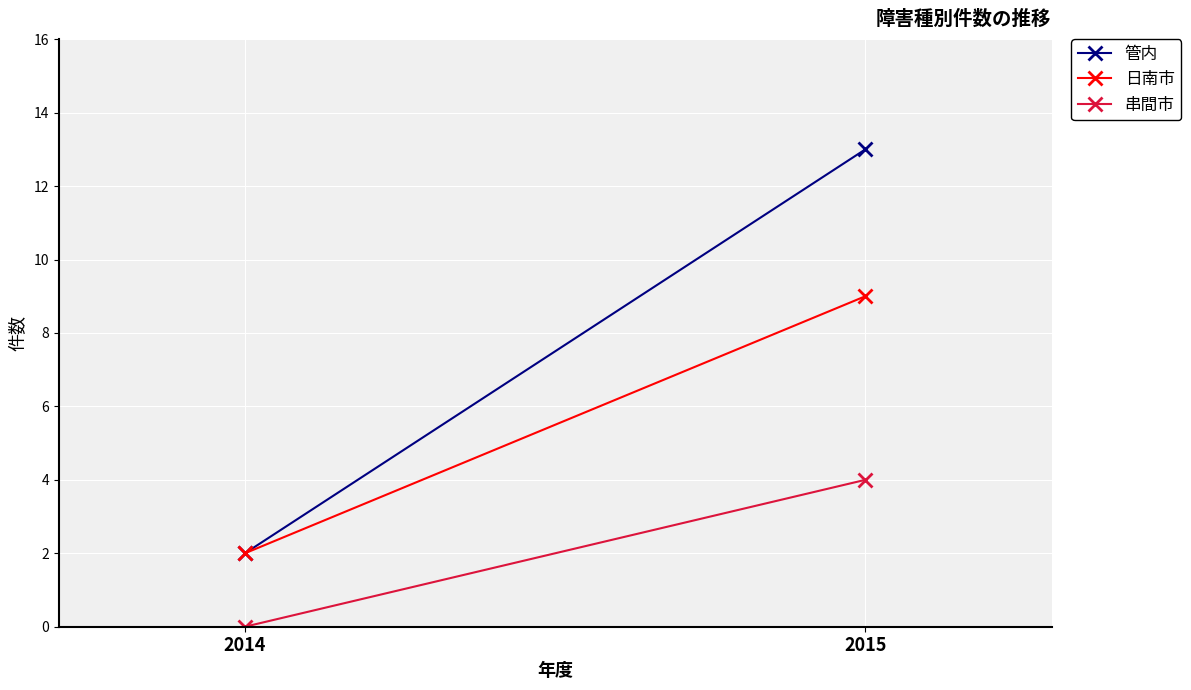

Between 2014 and 2015, which is larger?

2015